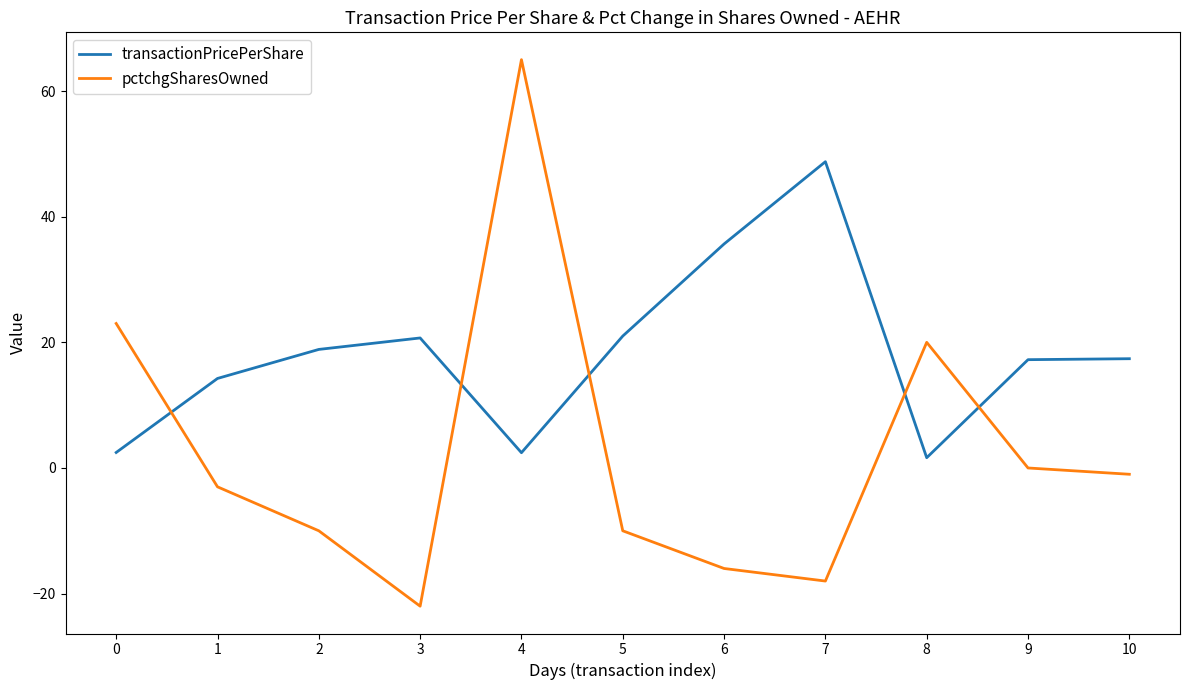

Where do pctchgSharesOwned and transactionPricePerShare first cross each other?

0 and 1